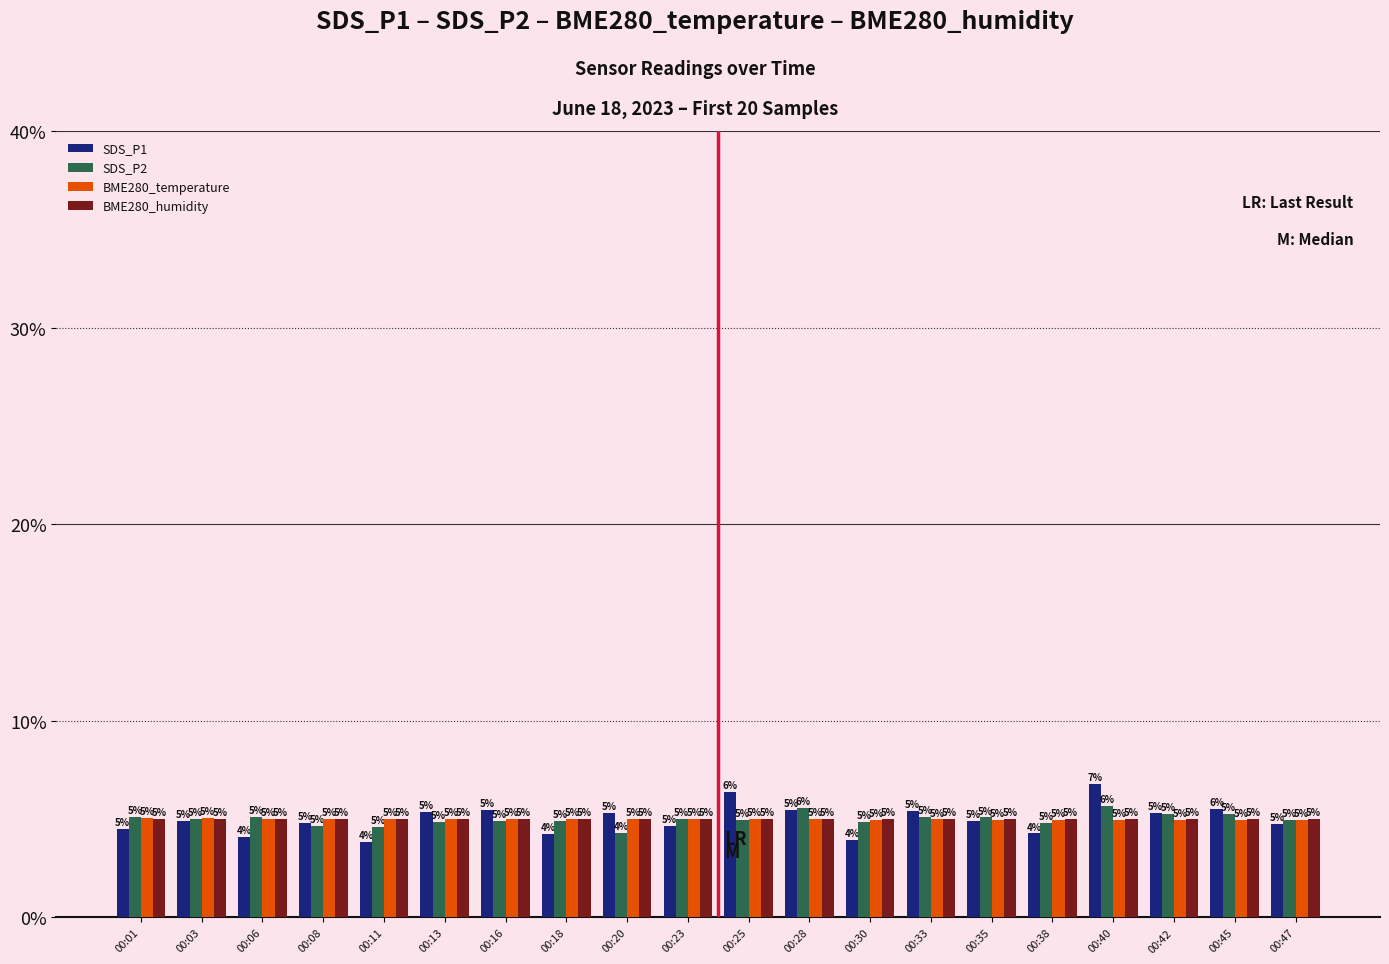

Read the BME280_temperature value at 00:28.

5.0